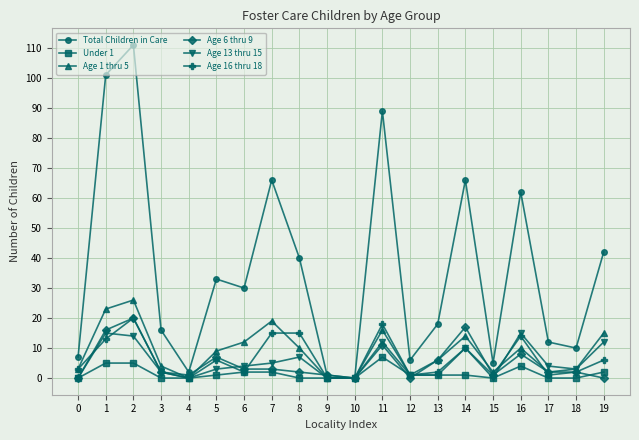

What is the maximum value shown in the chart?

111